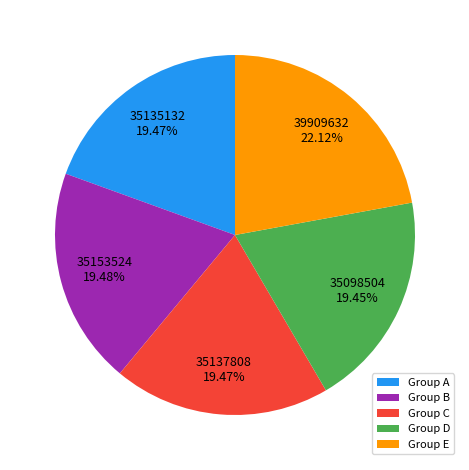

Is Group A the majority of the pie?

No